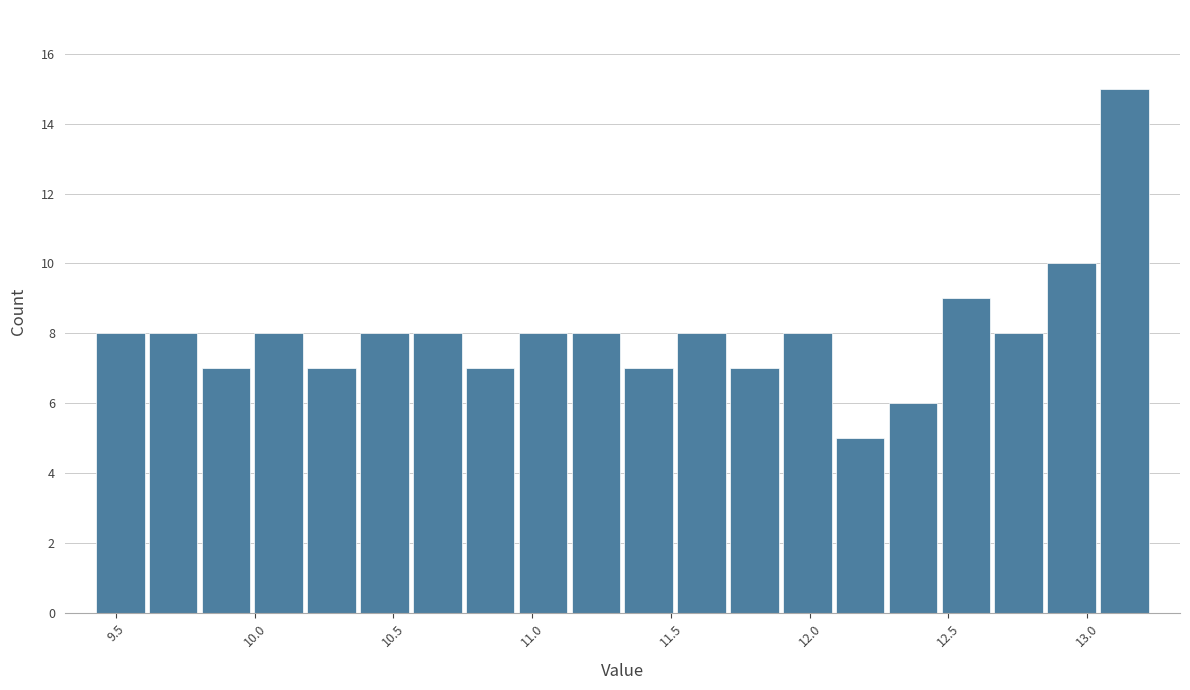

Around what value on the x-axis is the tallest bar? Give the approximate position of its centre, as read against the axis.

13.15